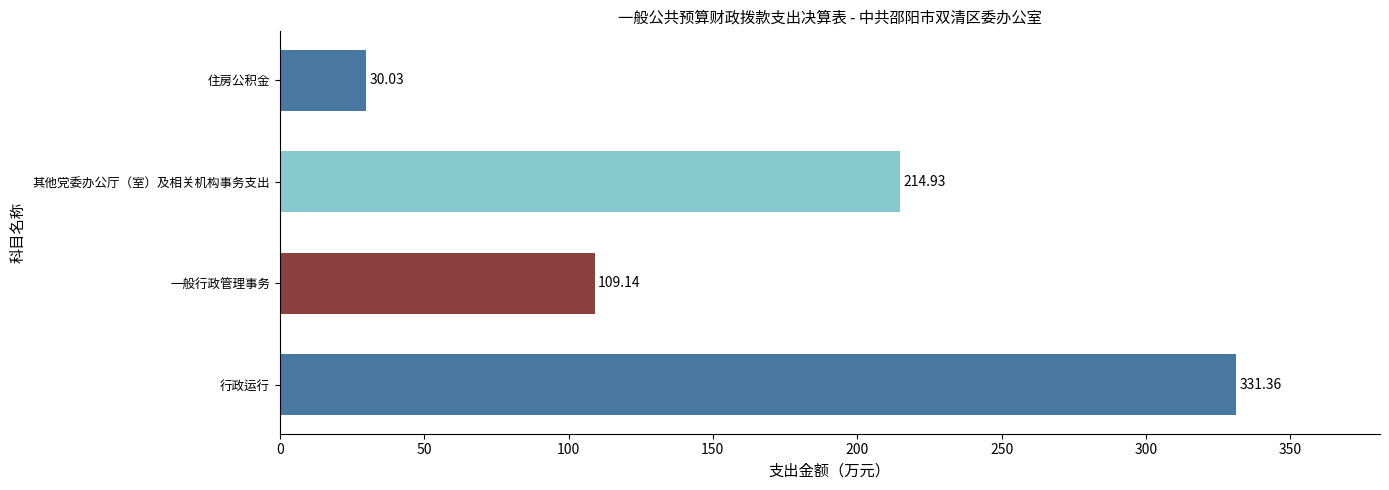

Which has a higher value, 住房公积金 or 一般行政管理事务?

一般行政管理事务